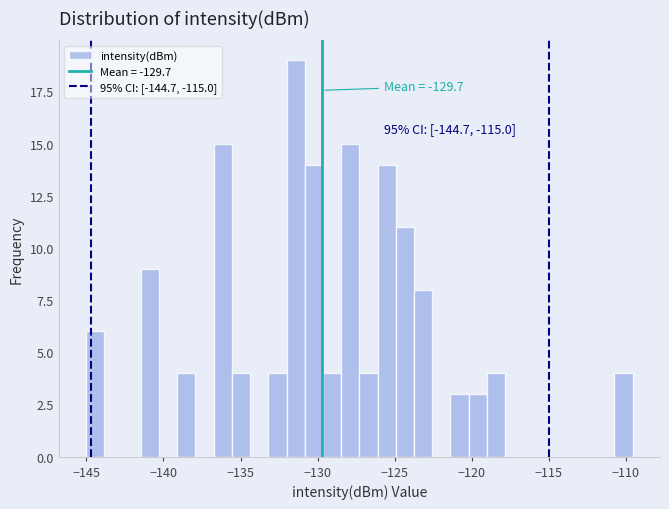

Around what value on the x-axis is the tallest bar? Give the approximate position of its centre, as read against the axis.

-131.5